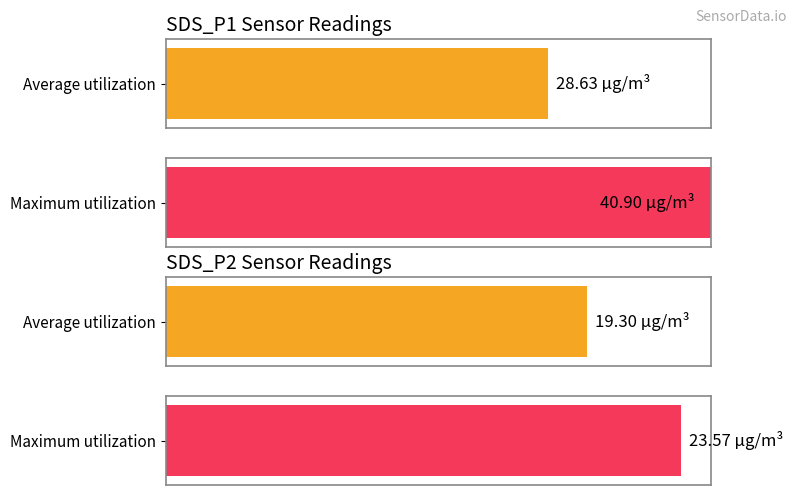

How many bars are there in each group?

2